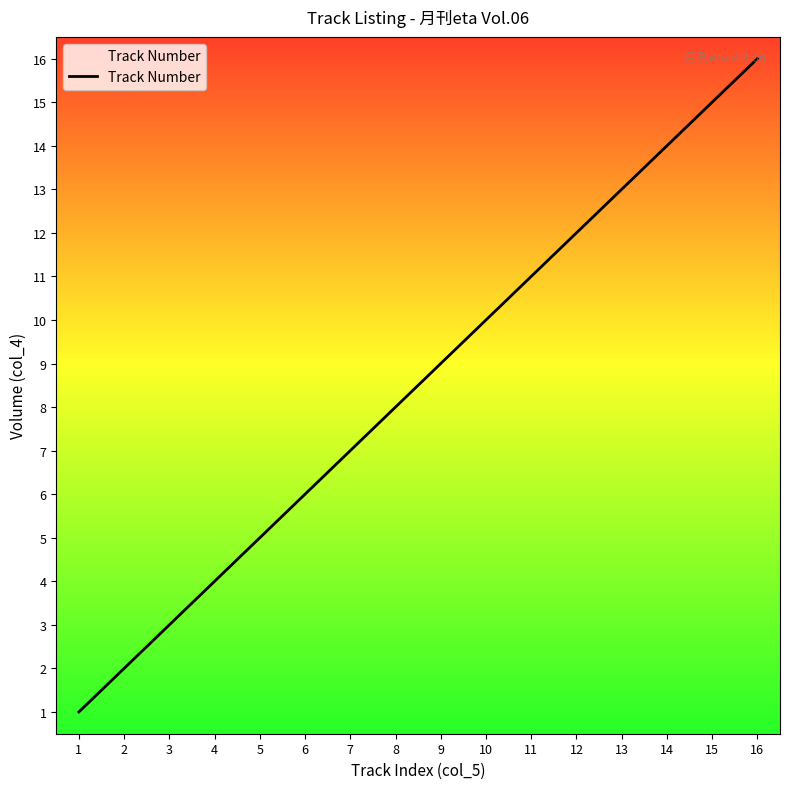

How many lines are shown in the chart?

1